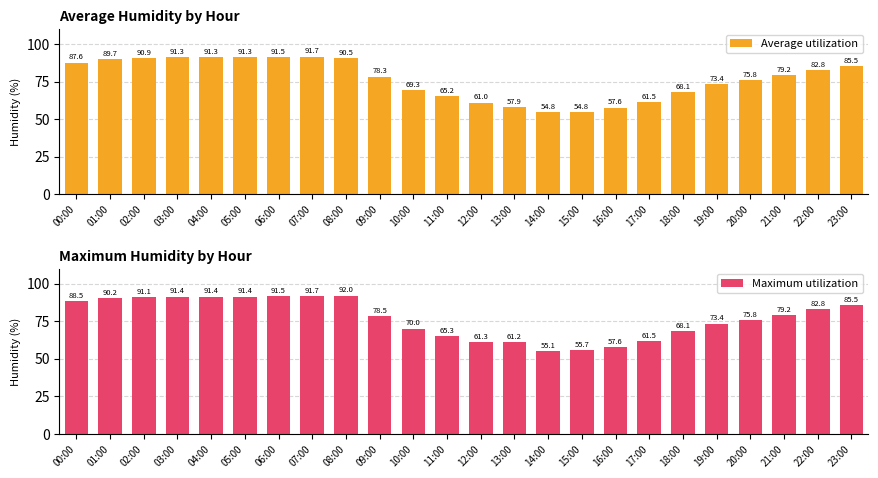

Which series has the largest total across all categories?

Maximum utilization